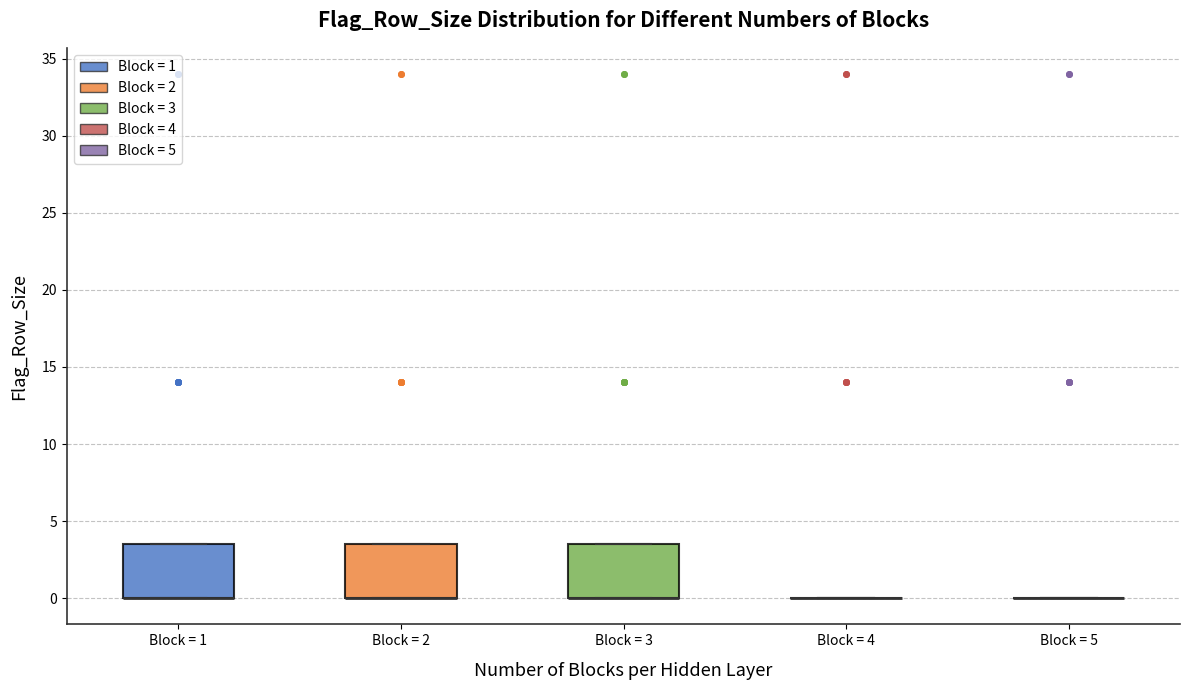

Where is the lower edge of the box for Block = 1 on the y-axis? The values are not printed on the chart, so give them approximately, as read against the axis.

0.0